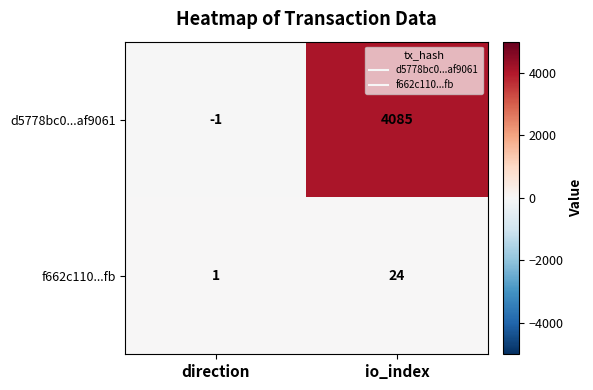

What is the sum of all d5778bc0...af9061 values?

4084